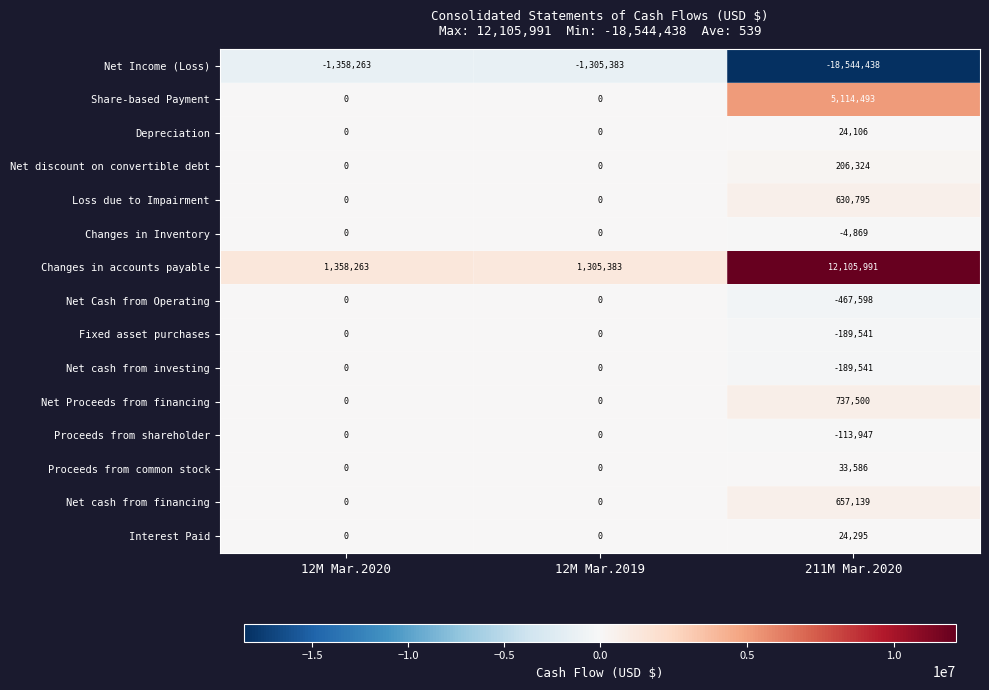

What is the difference between the maximum and minimum values in the Changes in accounts payable series?

10800608